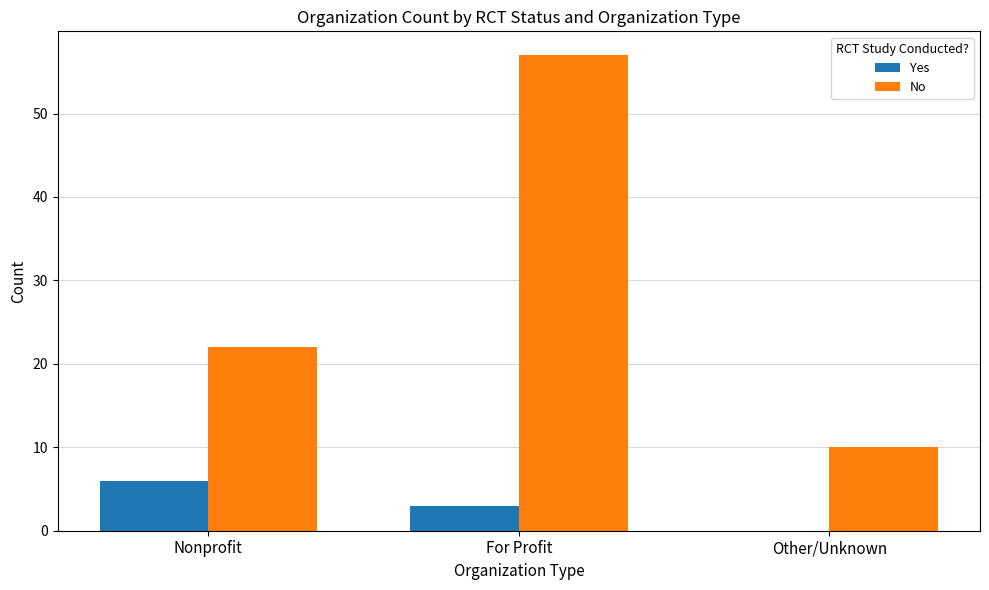

What is the total value across all series at Other/Unknown?

10